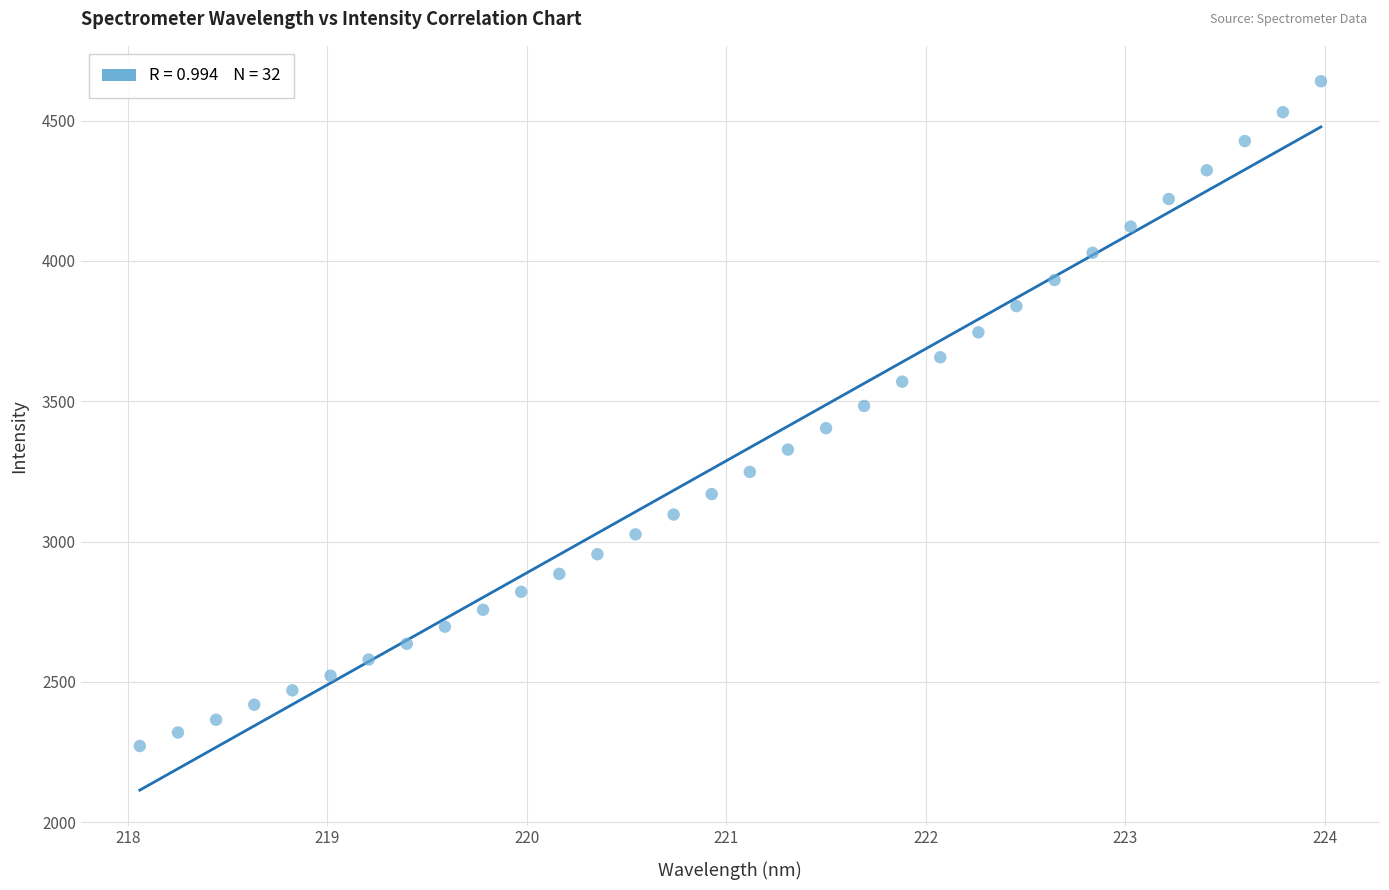

What is the range of X values (max minus min)?

5.9